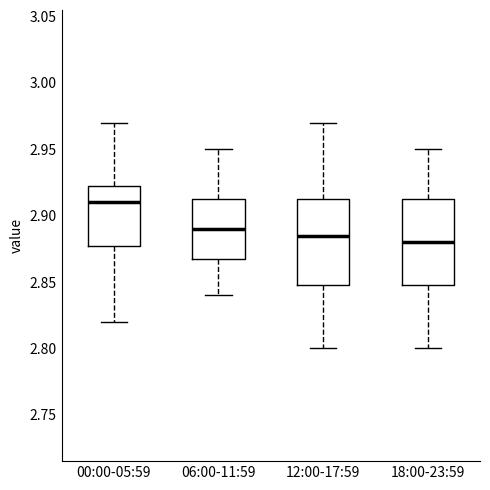

Reading left to right, read every box against the y-axis: the position of its median line, the range the box covers, and the ends of its whiskers. The values are not printed on the chart, so give them approximately, as read against the axis.

00:00-05:59: median 2.910, box 2.880 to 2.925, whiskers 2.820 to 2.970
06:00-11:59: median 2.890, box 2.870 to 2.915, whiskers 2.840 to 2.950
12:00-17:59: median 2.885, box 2.850 to 2.915, whiskers 2.800 to 2.970
18:00-23:59: median 2.880, box 2.850 to 2.915, whiskers 2.800 to 2.950